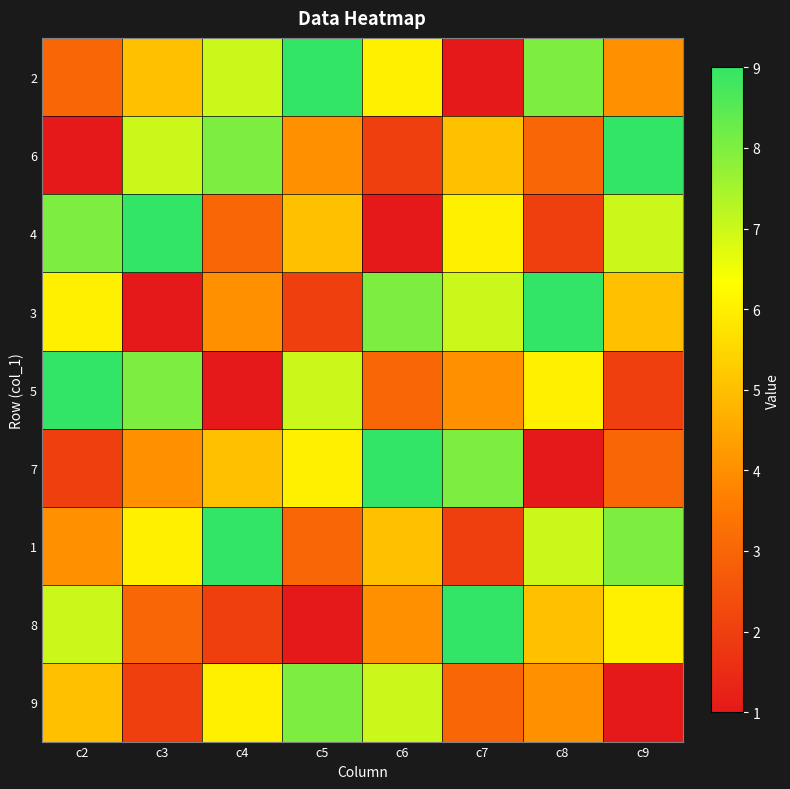

At how many categories does at least one series exceed 3?

8